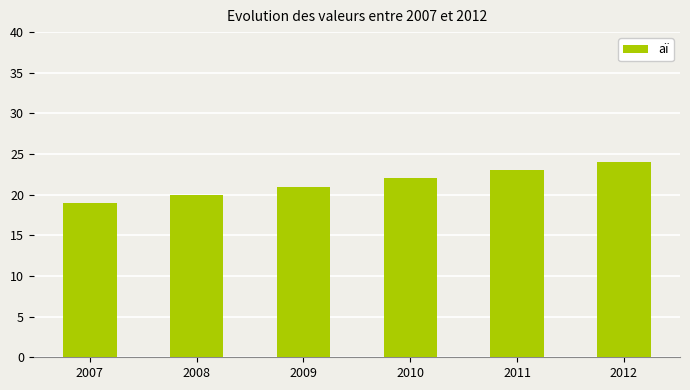

What is the change in value from 2009 to 2012?

+3